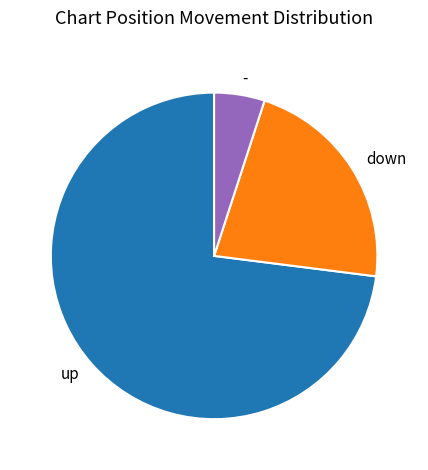

Rank the categories by value from lowest to highest.

-, down, up